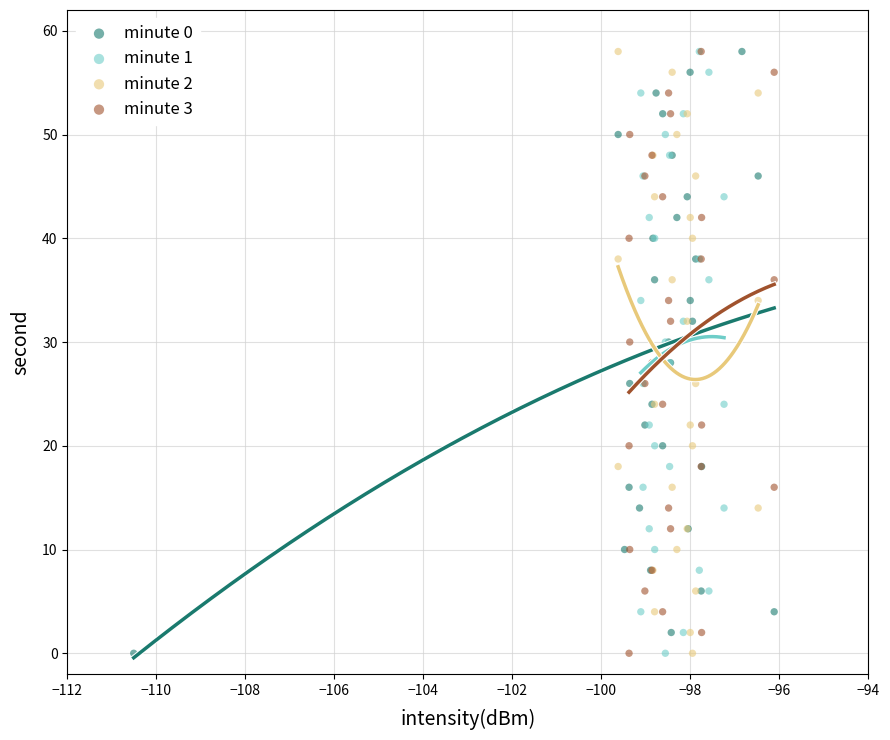

What are all the series names shown in the legend?

minute 0, minute 1, minute 2, minute 3